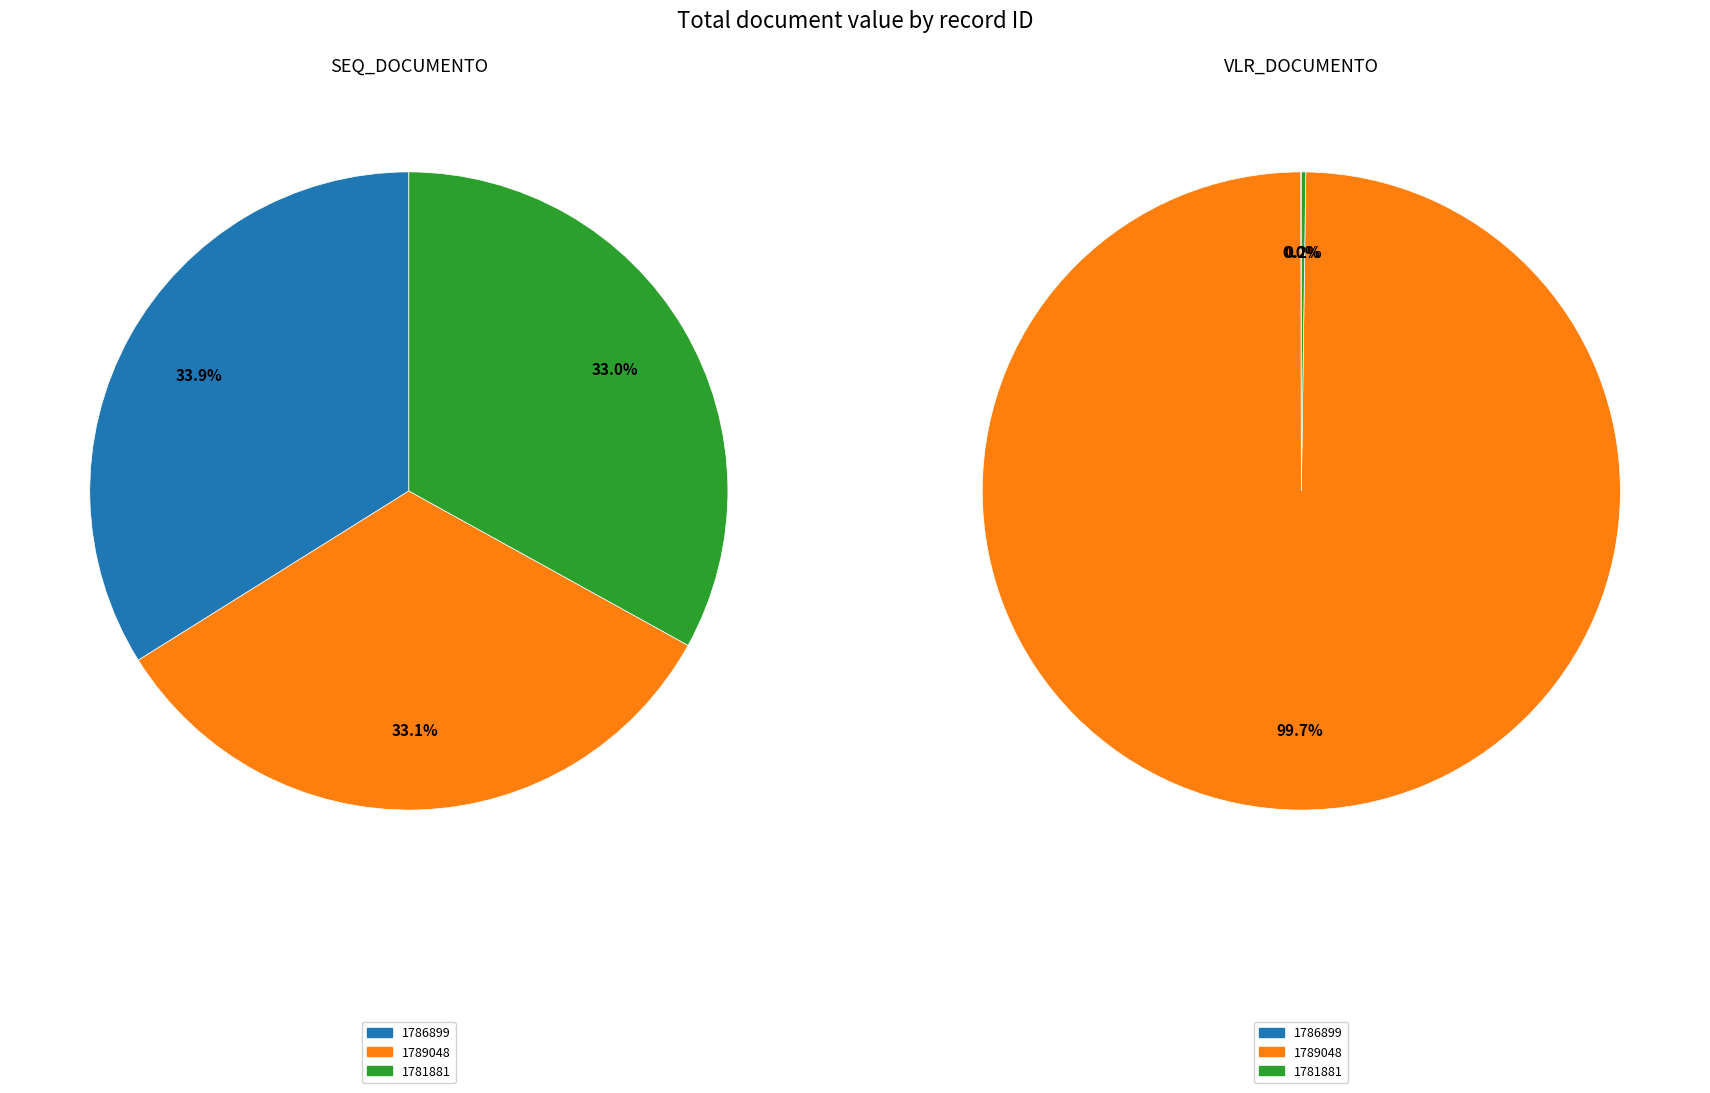

The 1786899 slice represents 34% of the pie. True or false?

True